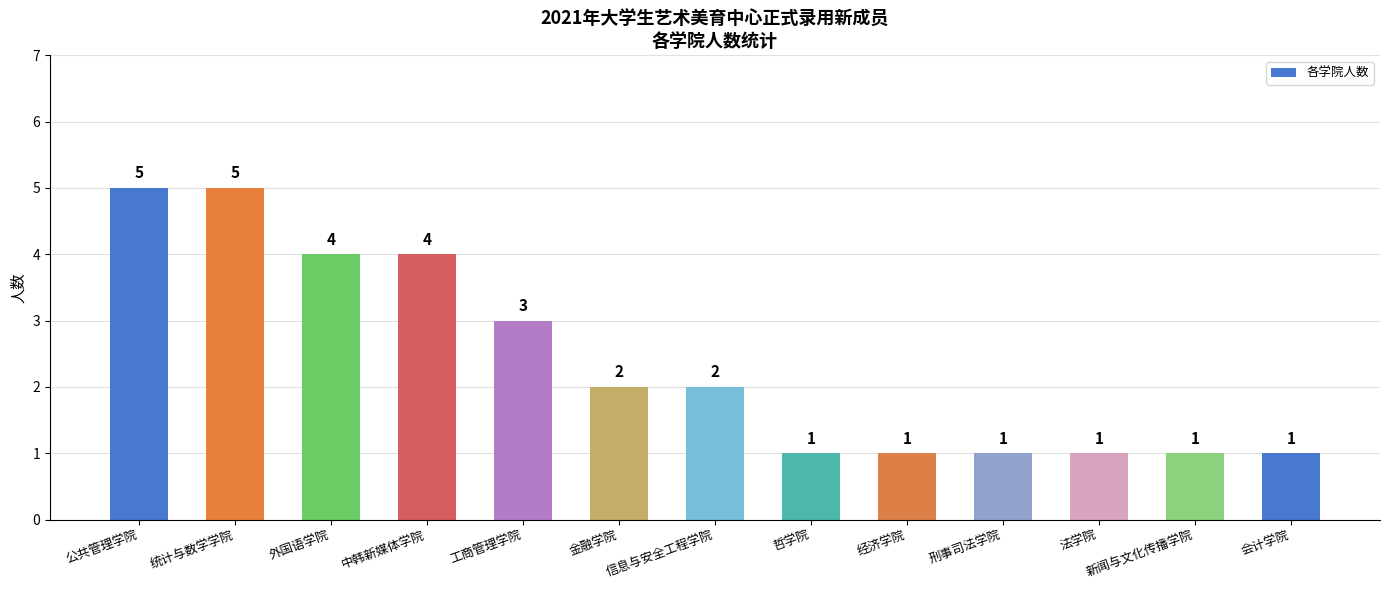

Reading left to right, what are all the values shown in this chart?

5	5	4	4	3	2	2	1	1	1	1	1	1